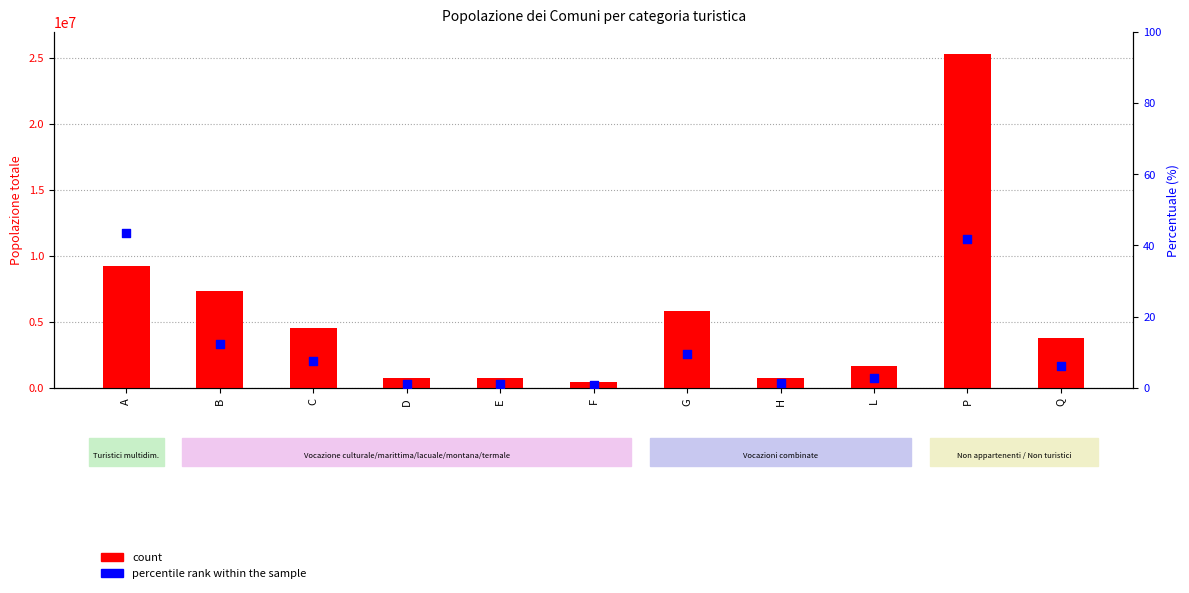

At which category is the sum across all series the highest?

P